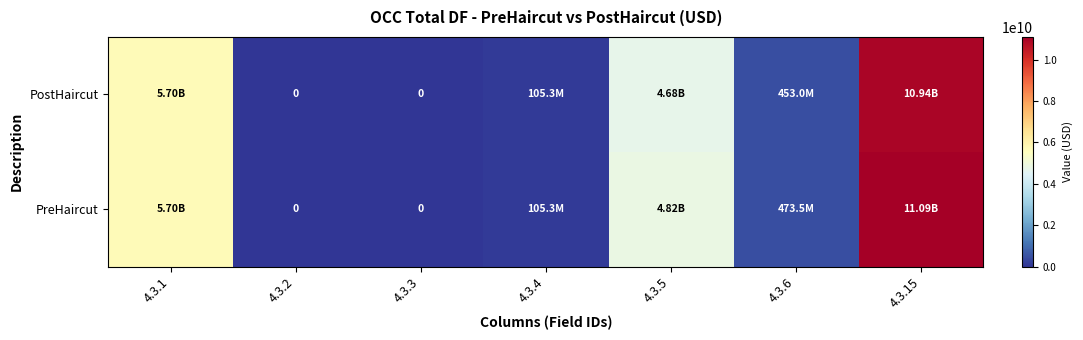

Rank the series at 4.3.15 from lowest to highest value.

PostHaircut, PreHaircut